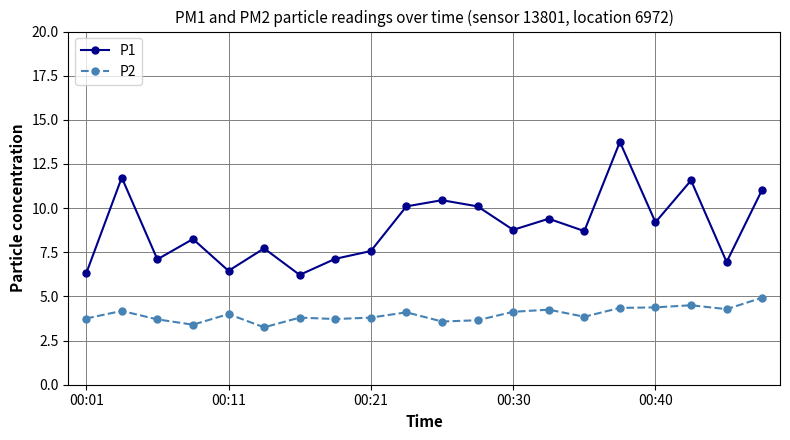

Does the chart have visible grid lines?

Yes